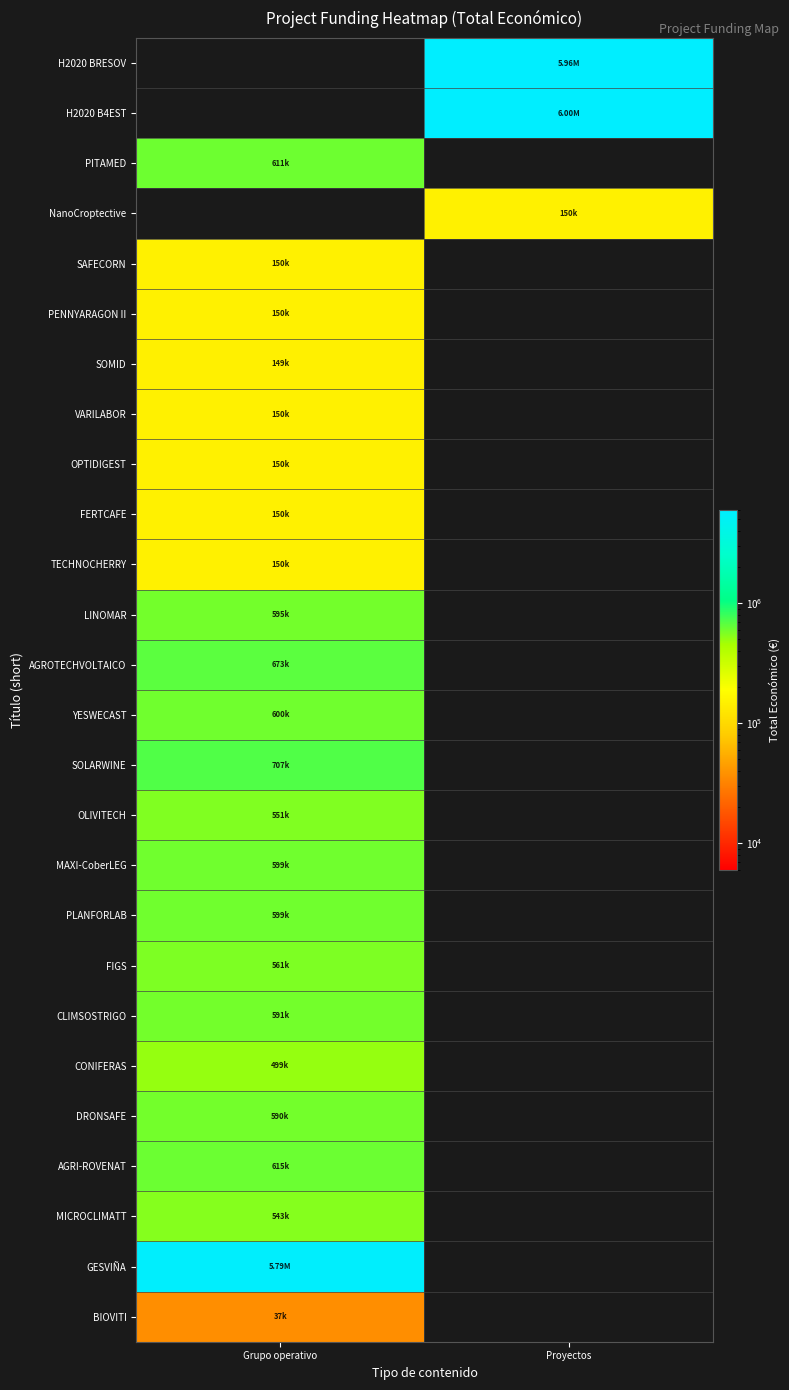

Reading left to right, what are all the values shown in this chart?

H2020 BRESOV: Grupo operativo=0	Proyectos=5962019
H2020 B4EST: Grupo operativo=0	Proyectos=6000000
PITAMED: Grupo operativo=610889	Proyectos=0
NanoCroptective: Grupo operativo=0	Proyectos=150000
SAFECORN: Grupo operativo=150000	Proyectos=0
PENNYARAGON II: Grupo operativo=150000	Proyectos=0
SOMID: Grupo operativo=148534	Proyectos=0
VARILABOR: Grupo operativo=150000	Proyectos=0
OPTIDIGEST: Grupo operativo=150000	Proyectos=0
FERTCAFE: Grupo operativo=150000	Proyectos=0
TECHNOCHERRY: Grupo operativo=149950	Proyectos=0
LINOMAR: Grupo operativo=595173	Proyectos=0
AGROTECHVOLTAICO: Grupo operativo=672807	Proyectos=0
YESWECAST: Grupo operativo=599792	Proyectos=0
SOLARWINE: Grupo operativo=706697	Proyectos=0
OLIVITECH: Grupo operativo=551196	Proyectos=0
MAXI-CoberLEG: Grupo operativo=598609	Proyectos=0
PLANFORLAB: Grupo operativo=599134	Proyectos=0
FIGS: Grupo operativo=560529	Proyectos=0
CLIMSOSTRIGO: Grupo operativo=590712	Proyectos=0
CONIFERAS: Grupo operativo=499059	Proyectos=0
DRONSAFE: Grupo operativo=589584	Proyectos=0
AGRI-ROVENAT: Grupo operativo=615375	Proyectos=0
MICROCLIMATT: Grupo operativo=543365	Proyectos=0
GESVIÑA: Grupo operativo=5792221	Proyectos=0
BIOVITI: Grupo operativo=36647	Proyectos=0